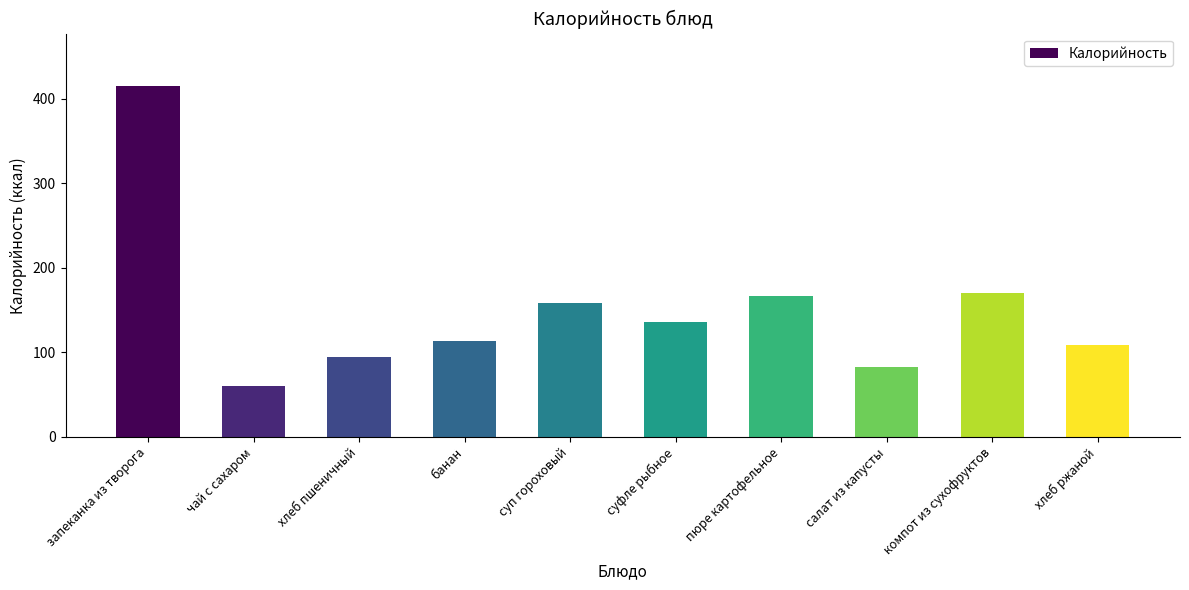

Is it true that the value at запеканка из творога is 176?

False